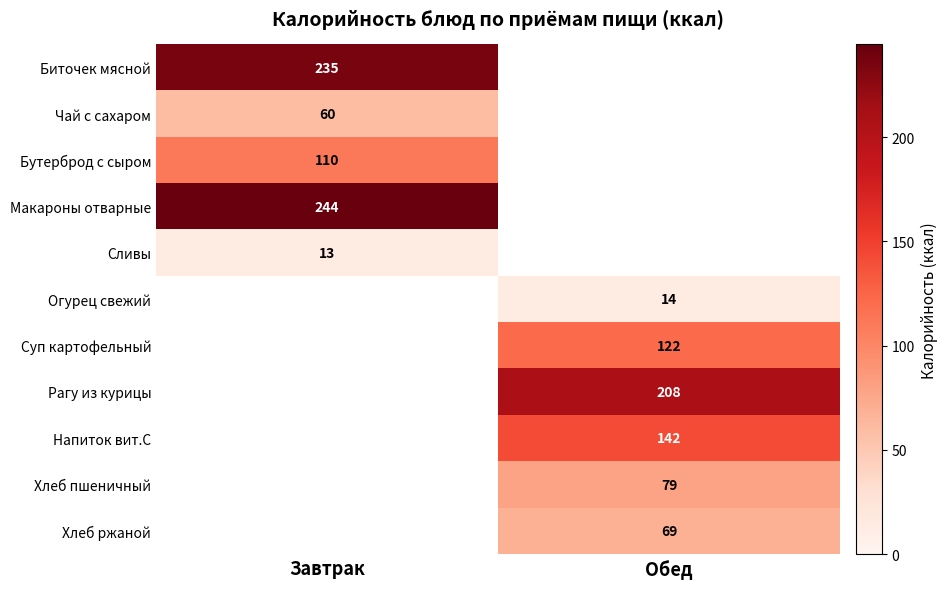

The Рагу из курицы series shows 50 at Обед. True or false?

False